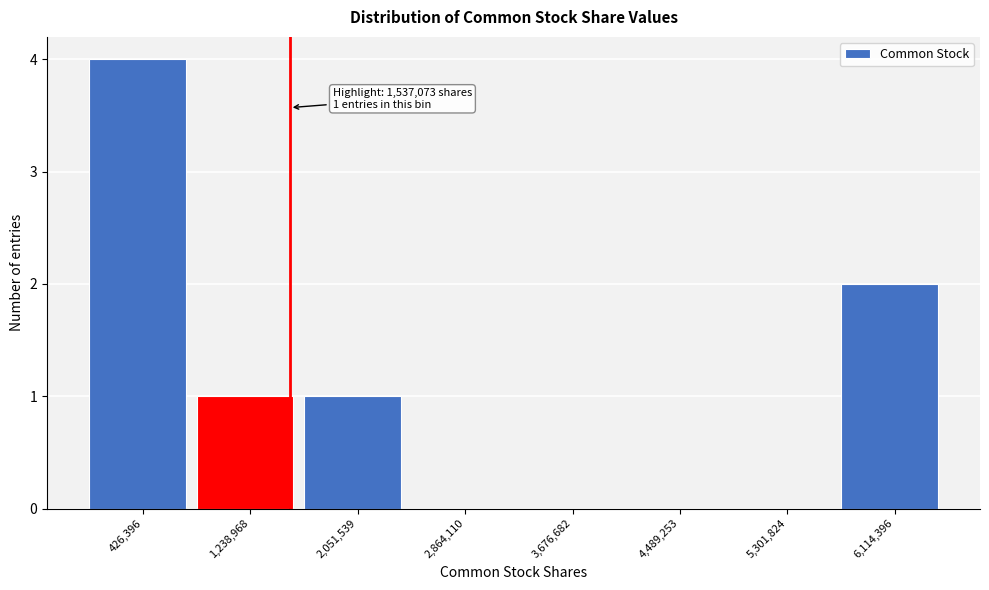

Over which range of the x-axis is the bar tallest?

0 to 800000